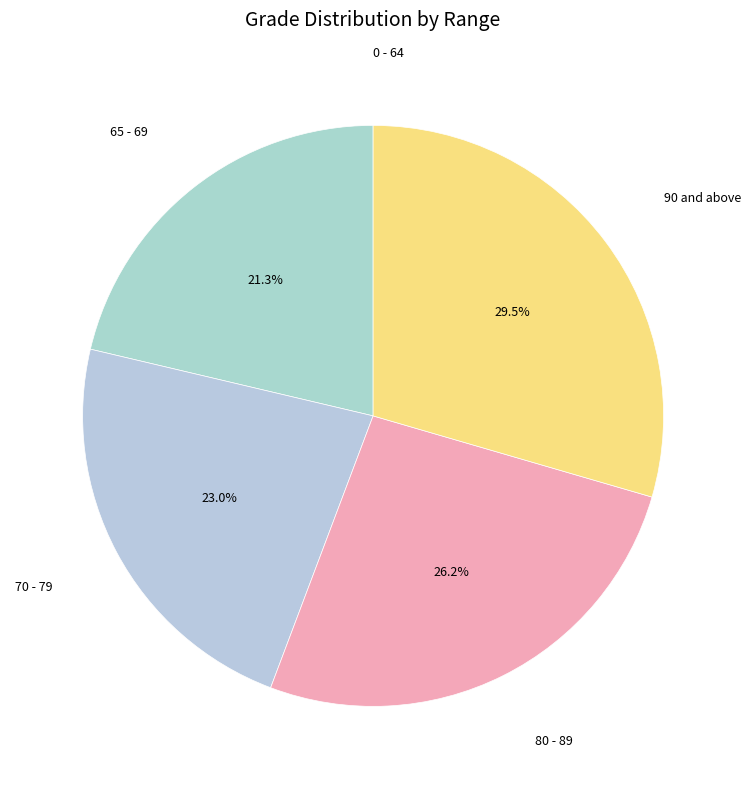

What is the largest slice in the pie chart?

90 and above